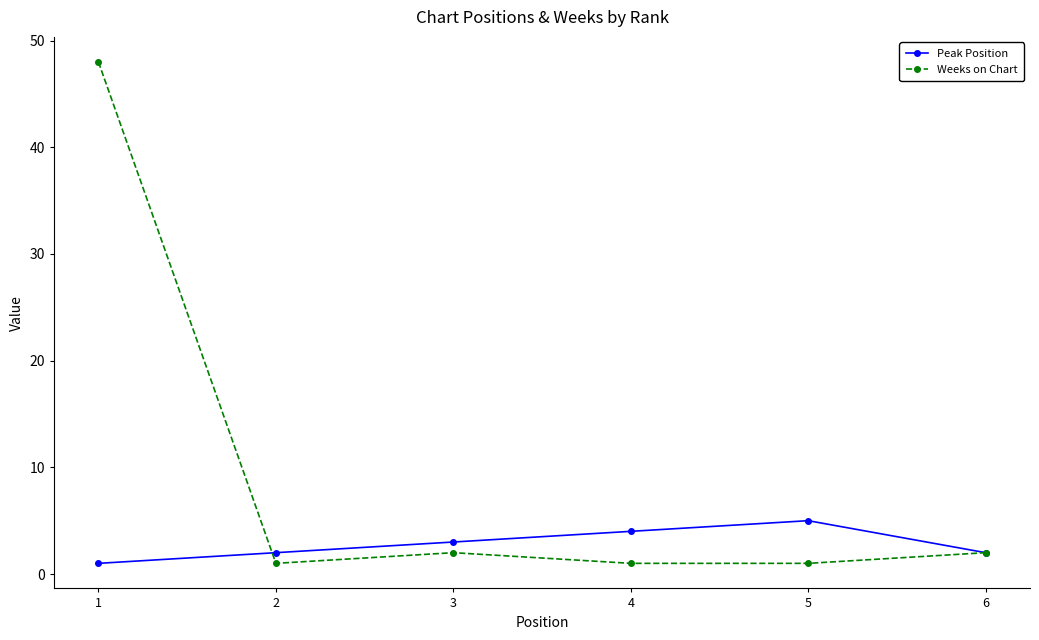

What is the sum of all Weeks on Chart values?

55